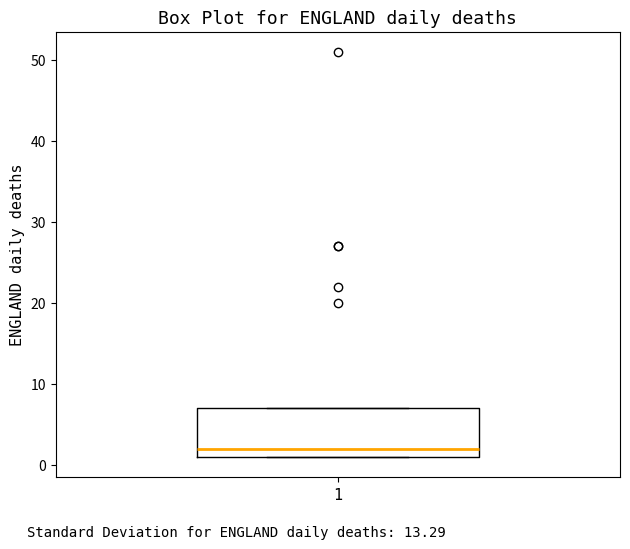

Read this box plot against the y-axis: the position of the median line, the range covered by the box, and the ends of both whiskers. The values are not printed on the chart, so give them approximately, as read against the axis.

median 2, box 1 to 7, whiskers 1 to 7